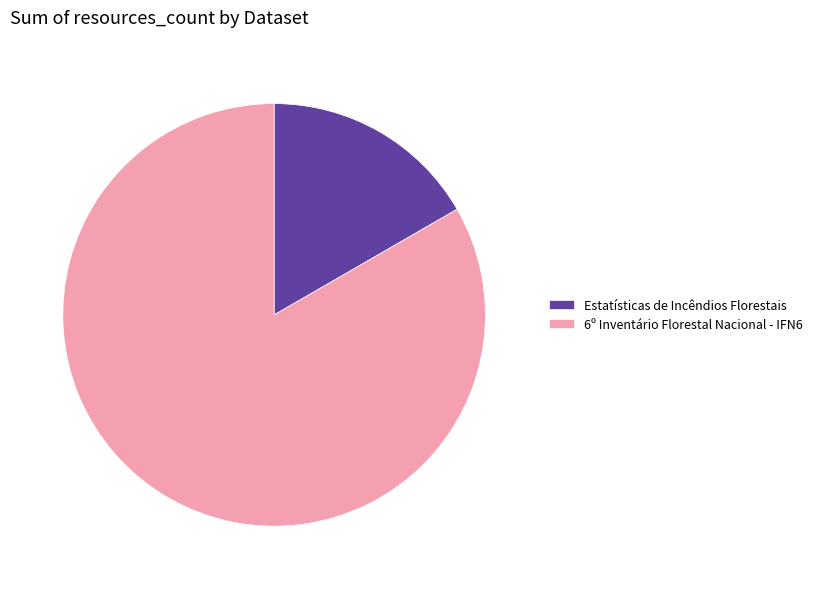

True or false: 6º Inventário Florestal Nacional - IFN6 accounts for 83% of the total.

True